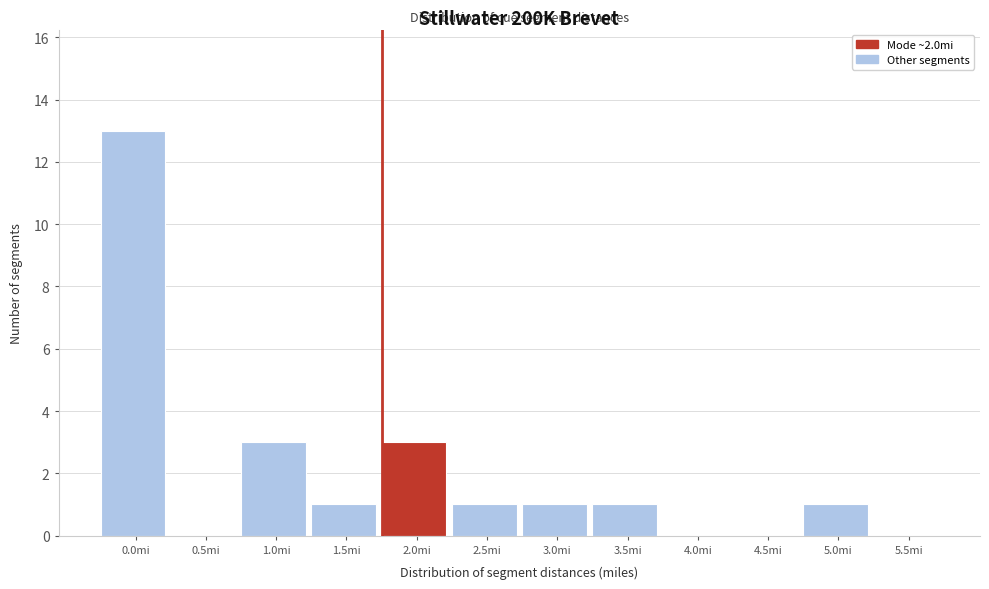

Reading left to right, transcribe all the data shown in this chart.

0.0mi=13	0.5mi=0	1.0mi=3	1.5mi=1	2.0mi=3	2.5mi=1	3.0mi=1	3.5mi=1	4.0mi=0	4.5mi=0	5.0mi=1	5.5mi=0